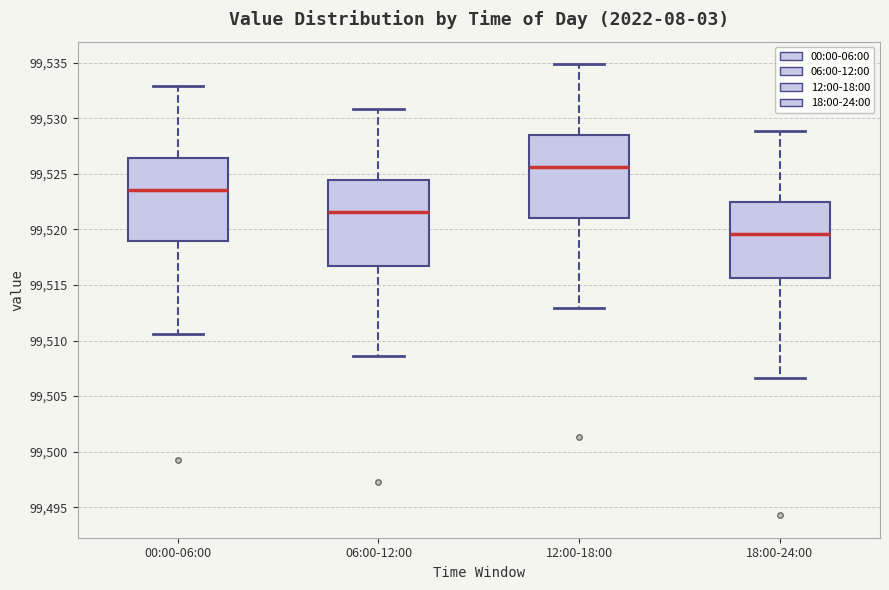

Which box's median line is the lowest?

18:00-24:00